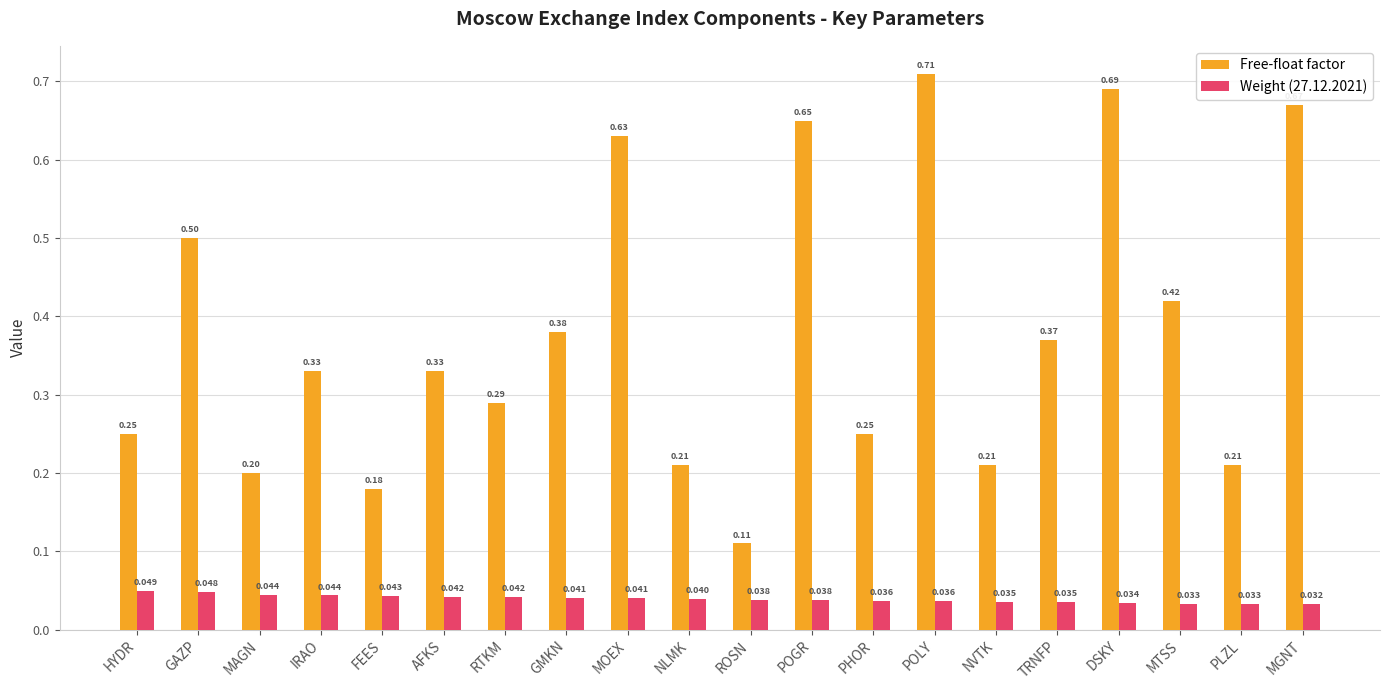

At which label is Free-float factor closest to 0?

ROSN